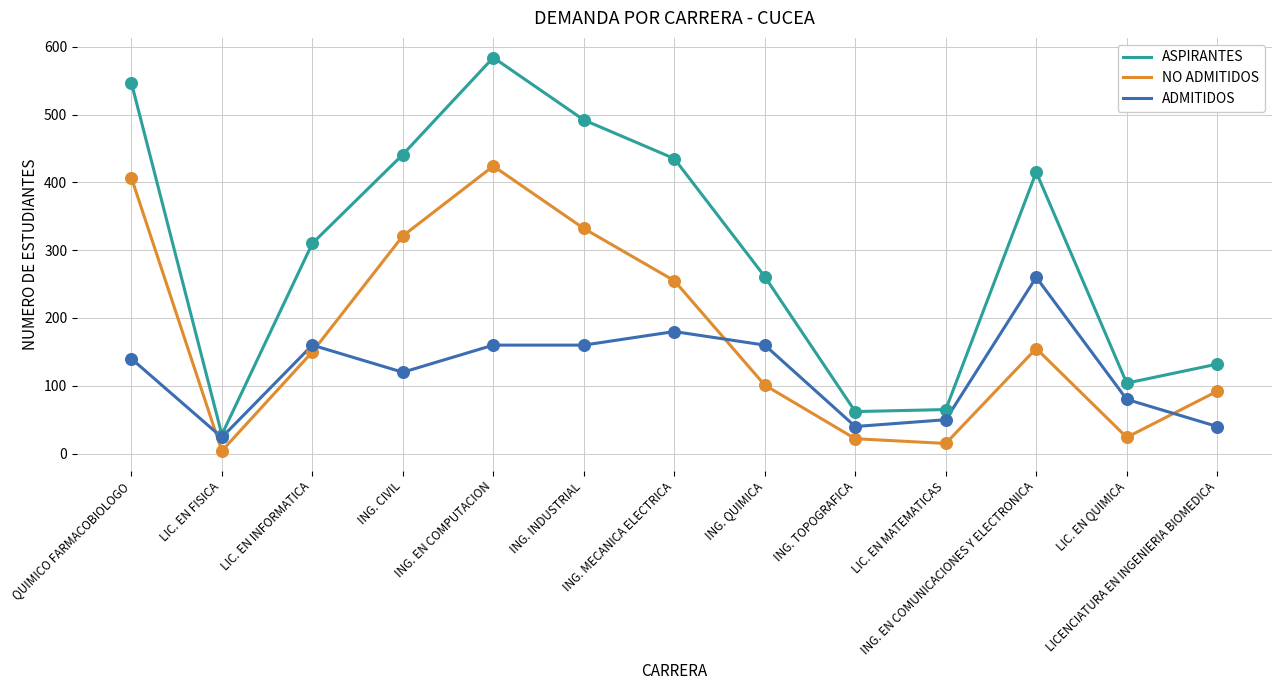

At which category is the sum across all series the highest?

ING. EN COMPUTACION